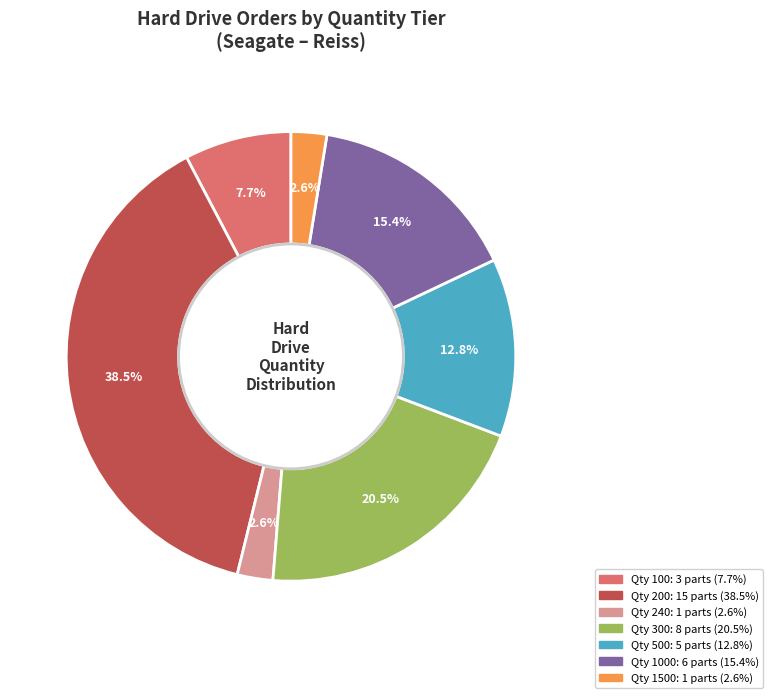

Count the number of slices in the pie.

7